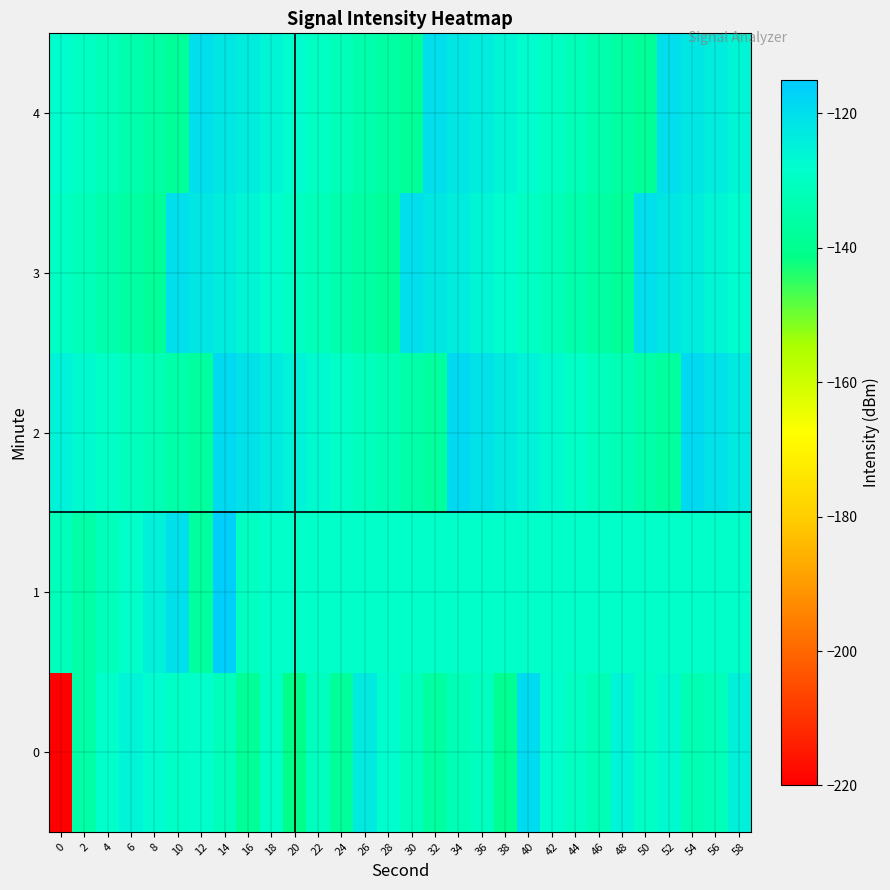

Count the number of categories in the chart.

30